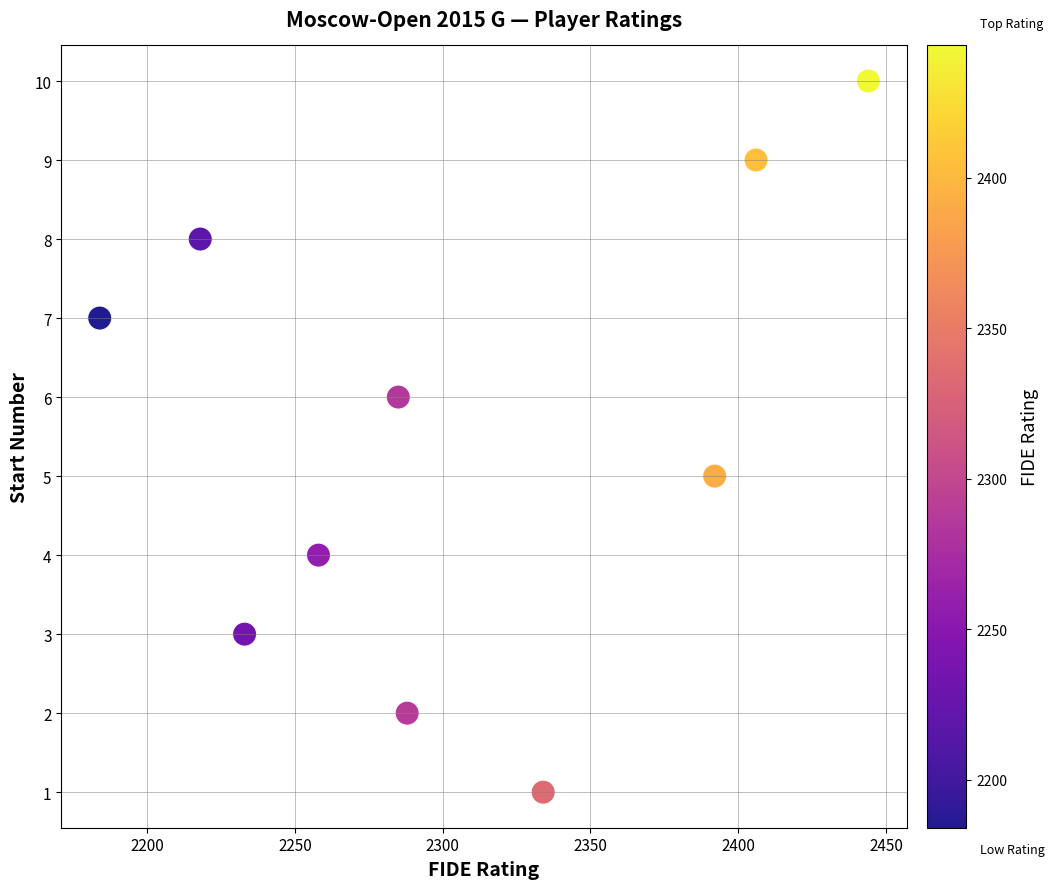

What is the average Y value?

6